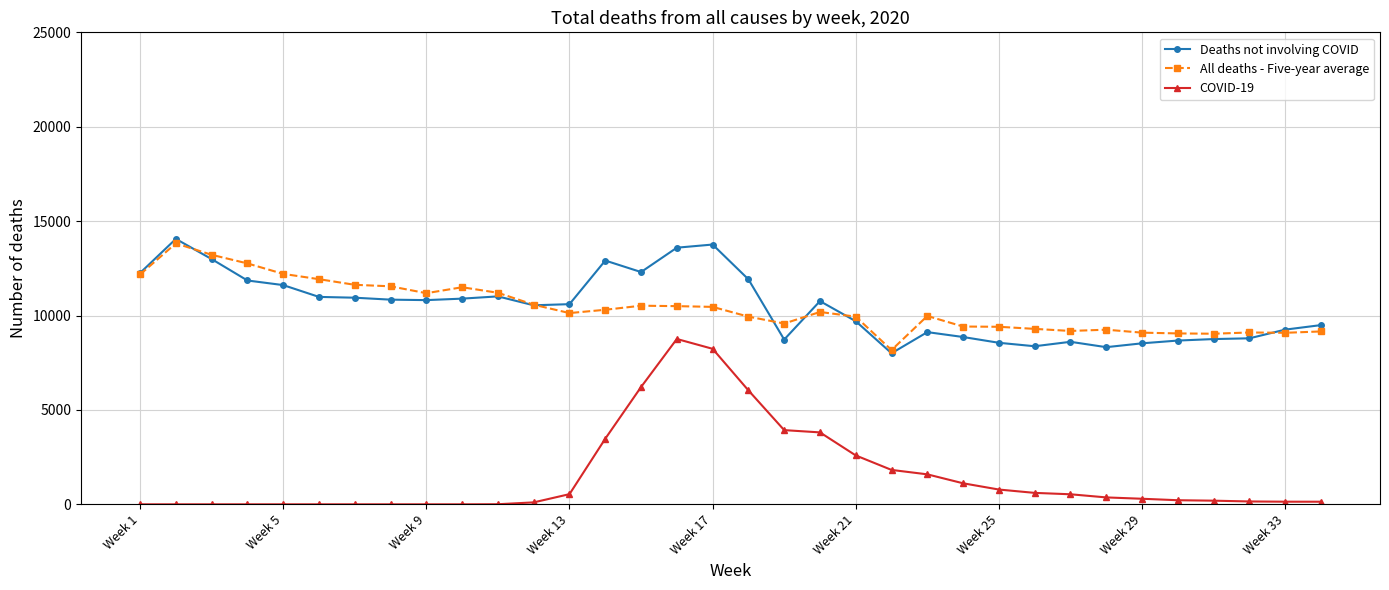

What is the minimum value for All deaths - Five-year average?

8171